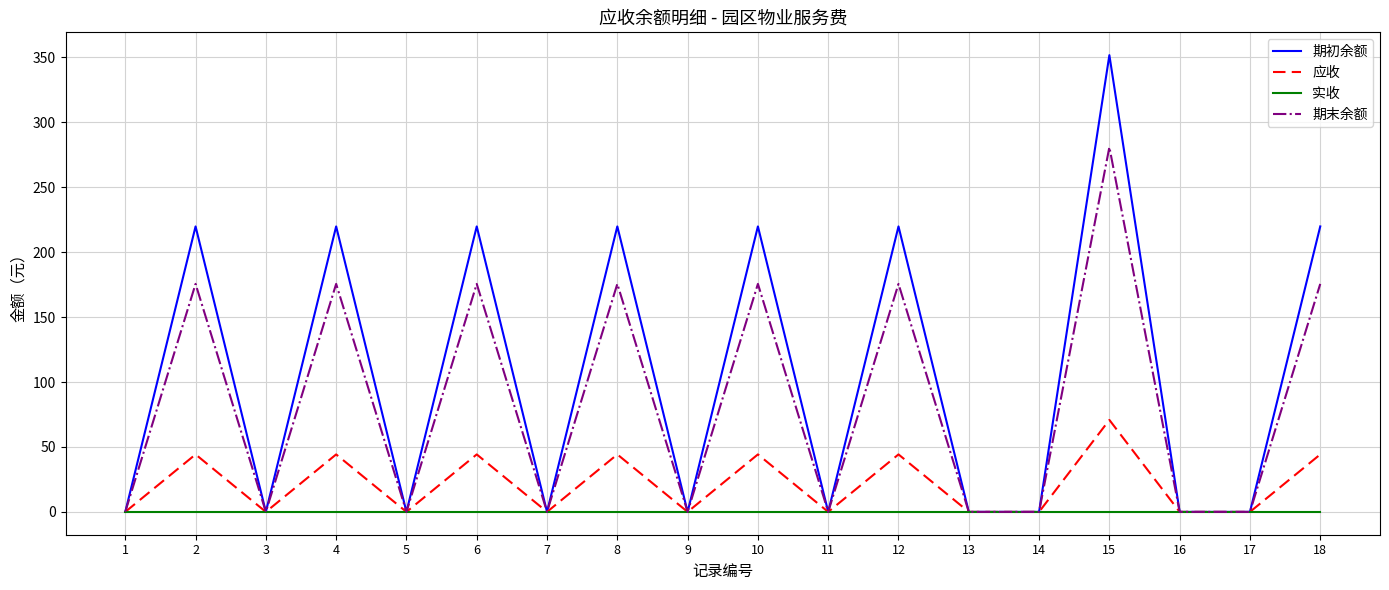

What is the maximum value shown in the chart?

351.6